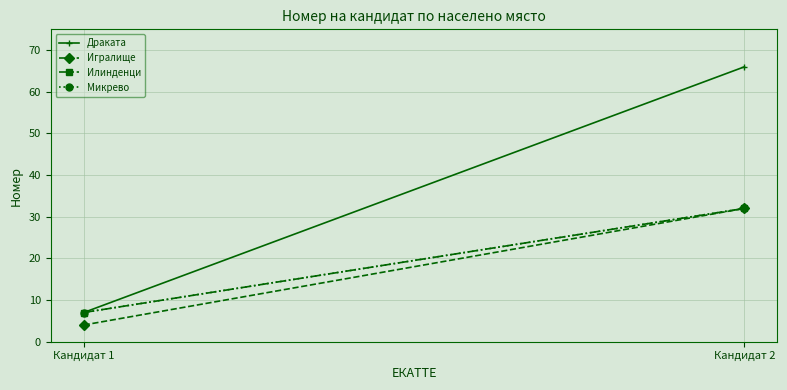

What is the spread (max minus min) of values at Кандидат 1?

3